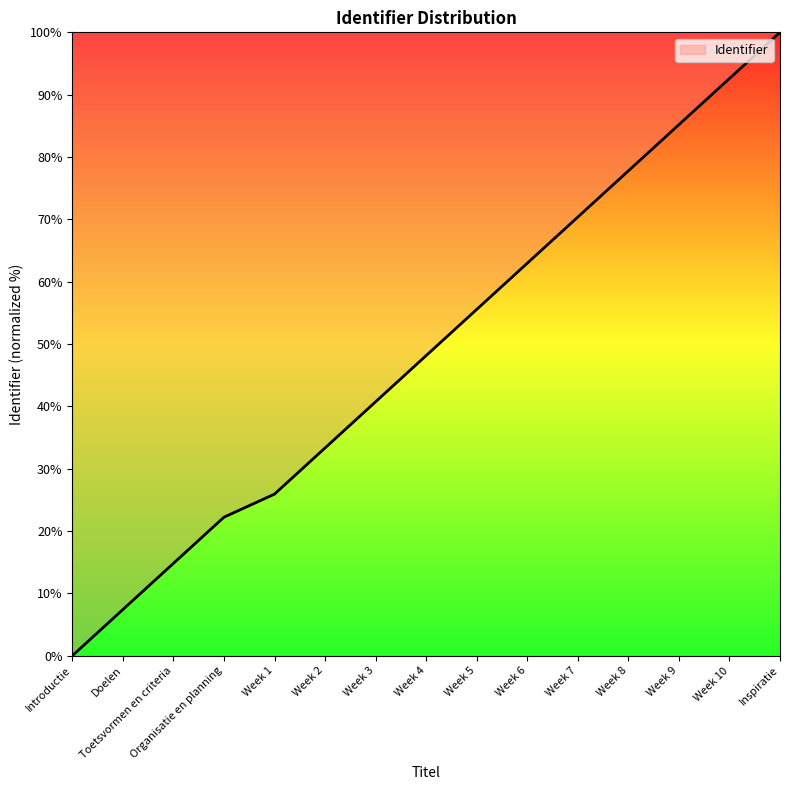

What position from the right is Week 2?

10